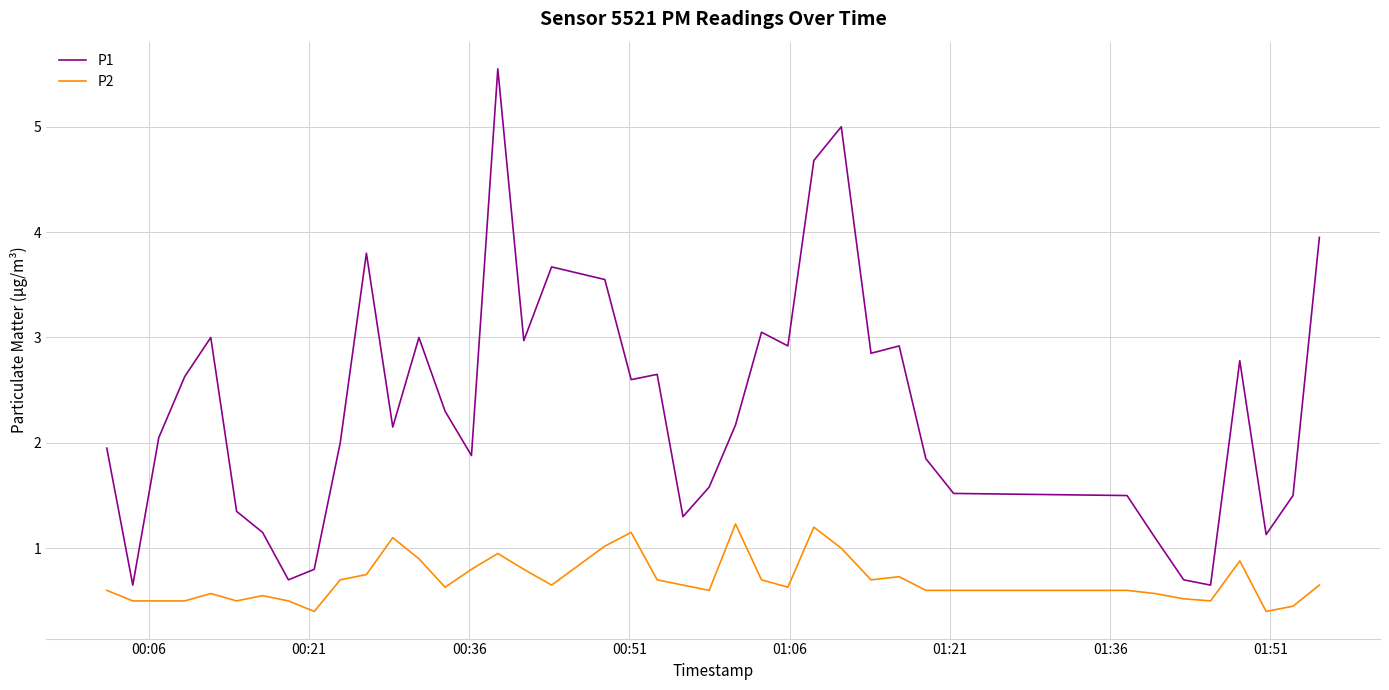

What is the difference between the maximum and minimum values in the P2 series?

0.8